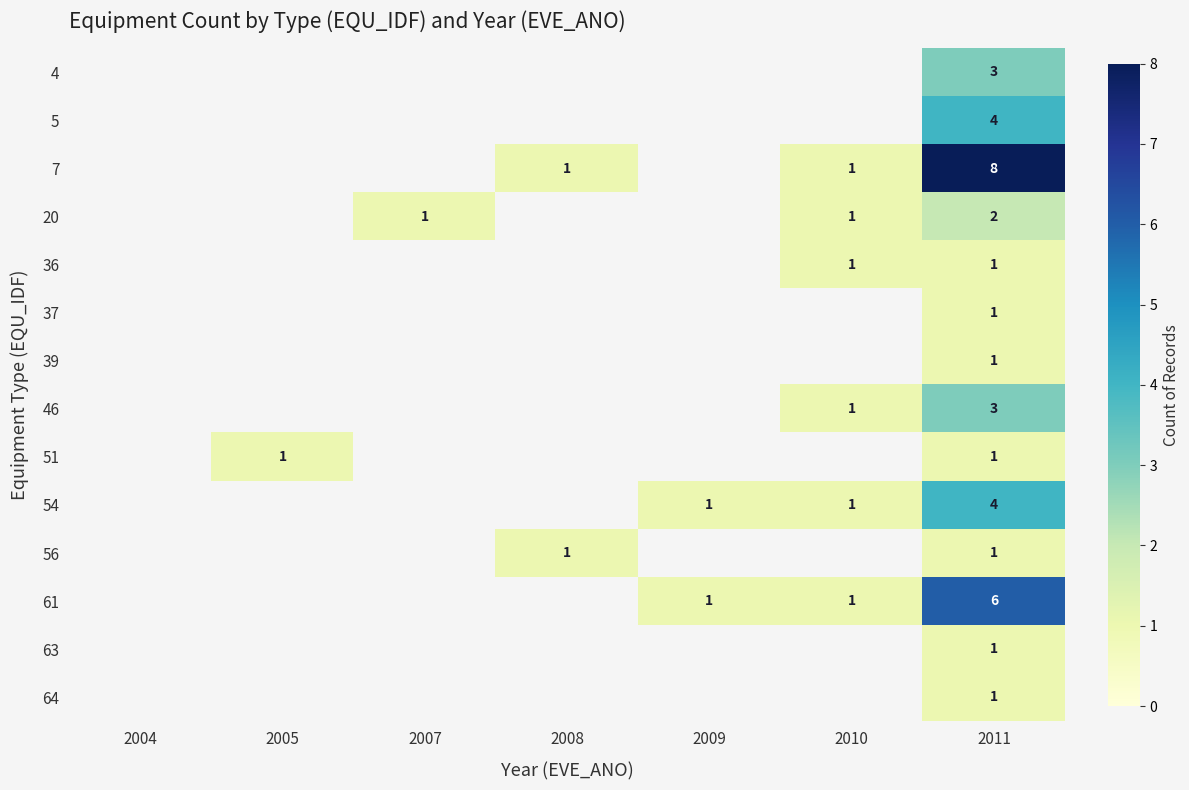

Is it true that 7 equals 2 at 2008?

False